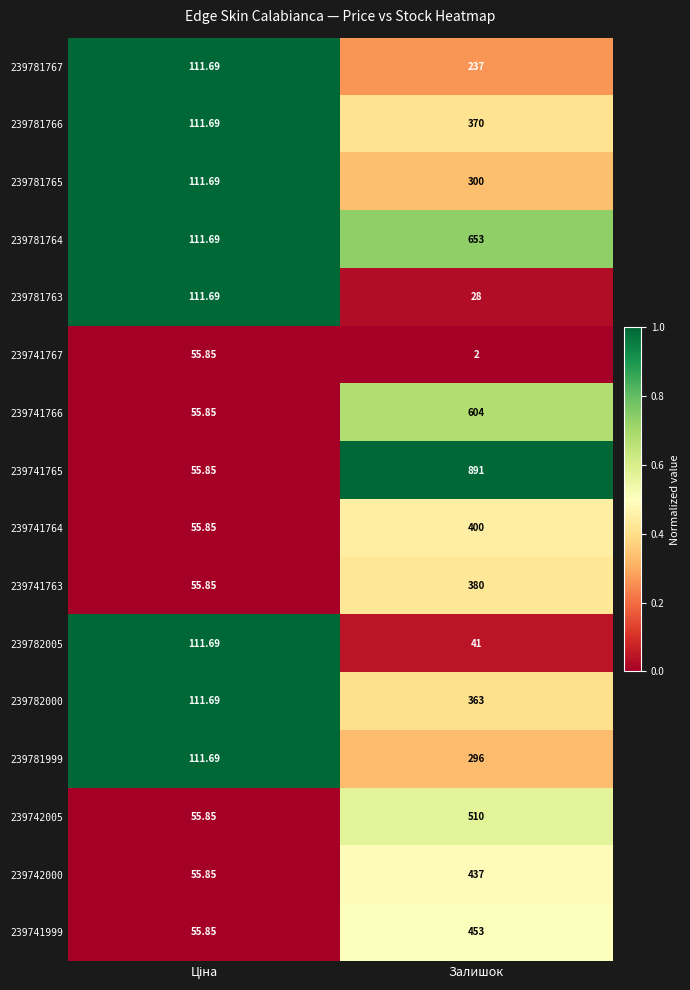

How many data points does each series have?

2